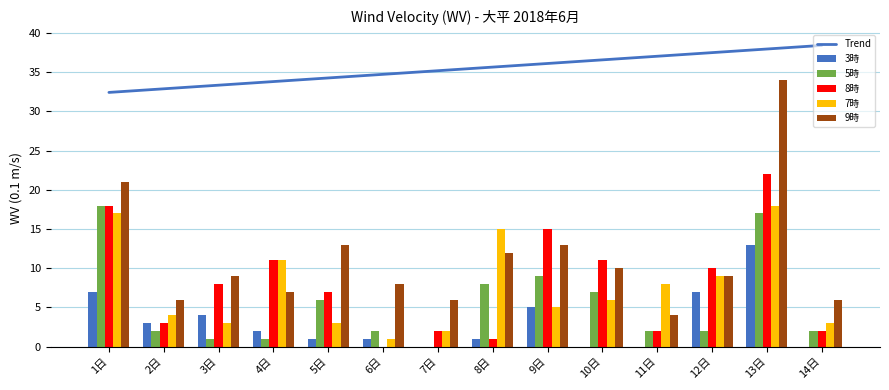

What is the average value of the Trend series?

35.4